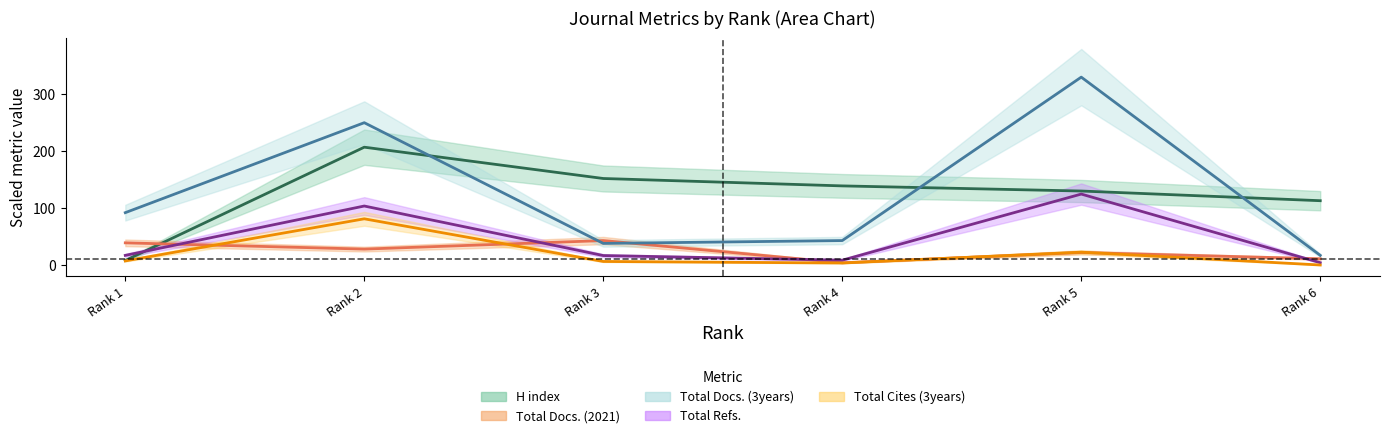

Reading left to right, what are all the values shown in this chart?

H index: 1=8.0	2=207.0	3=152.0	4=139.0	5=130.0	6=113.0
Total Docs. (2021): 1=39.0	2=28.0	3=43.0	4=4.0	5=22.0	6=11.0
Total Docs. (3years): 1=92.0	2=250.0	3=38.0	4=43.0	5=330.0	6=17.0
Total Refs.: 1=17.0	2=103.7	3=16.7	4=8.6	5=124.7	6=4.2
Total Cites (3years): 1=7.3	2=81.2	3=6.3	4=3.6	5=22.6	6=0.1